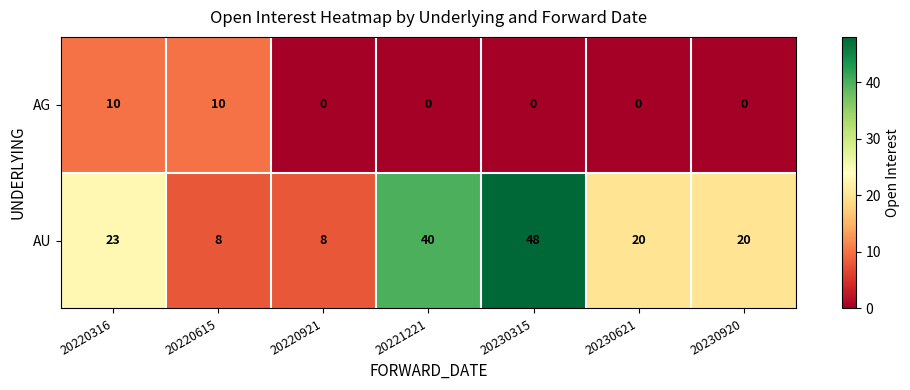

The AG series shows 4 at 20230920. True or false?

False